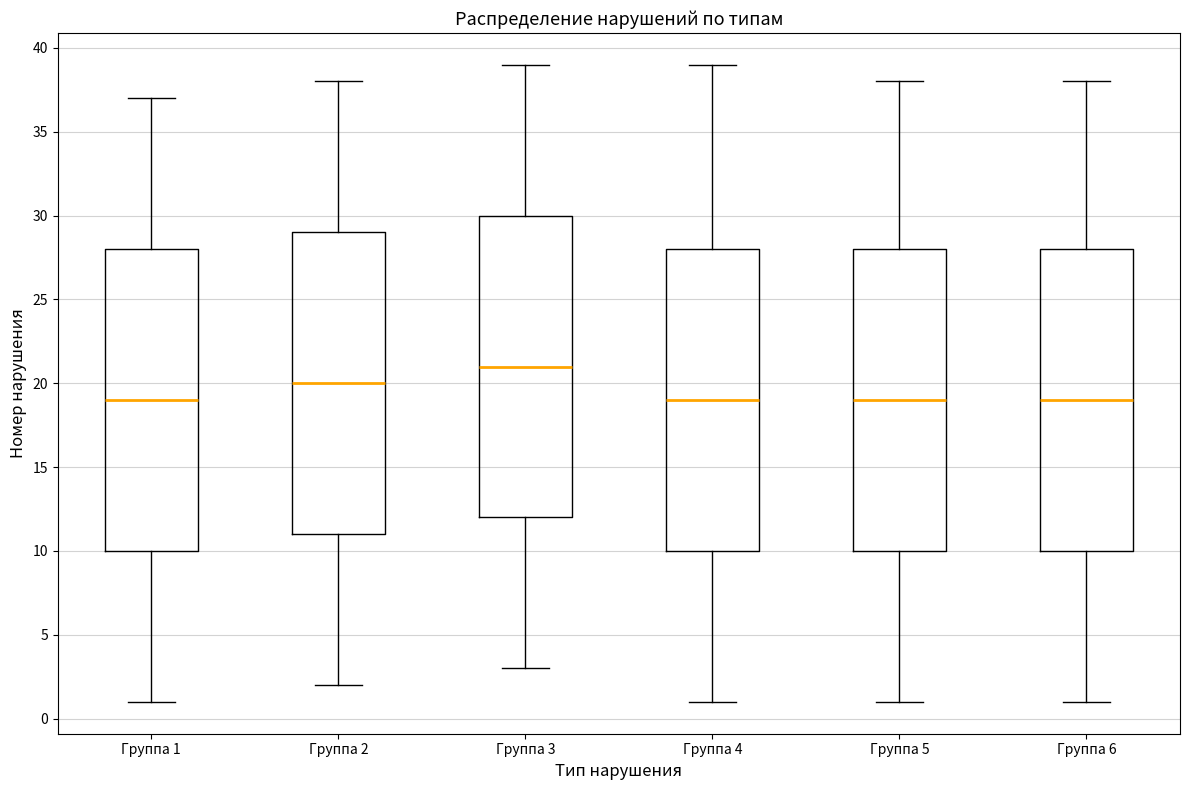

Where does the upper whisker of the box for Группа 4 end on the y-axis? The values are not printed on the chart, so give them approximately, as read against the axis.

39